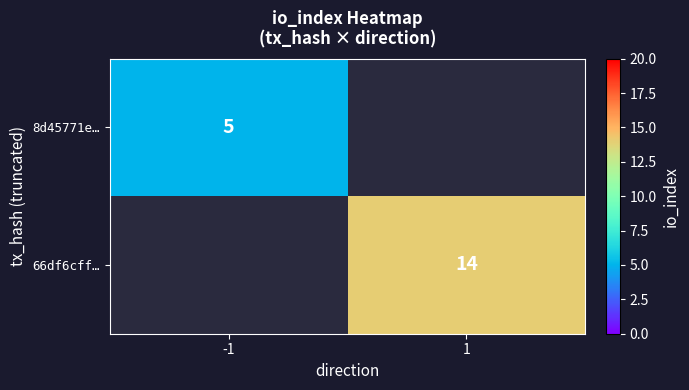

True or false: 8d45771e… has a value of 2 at -1.

False